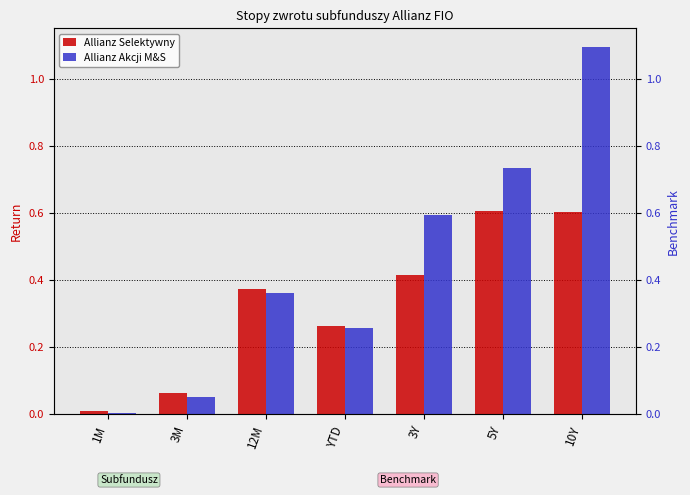

What is the sum of the Allianz Akcji M&S values at YTD and 5Y?

1.0